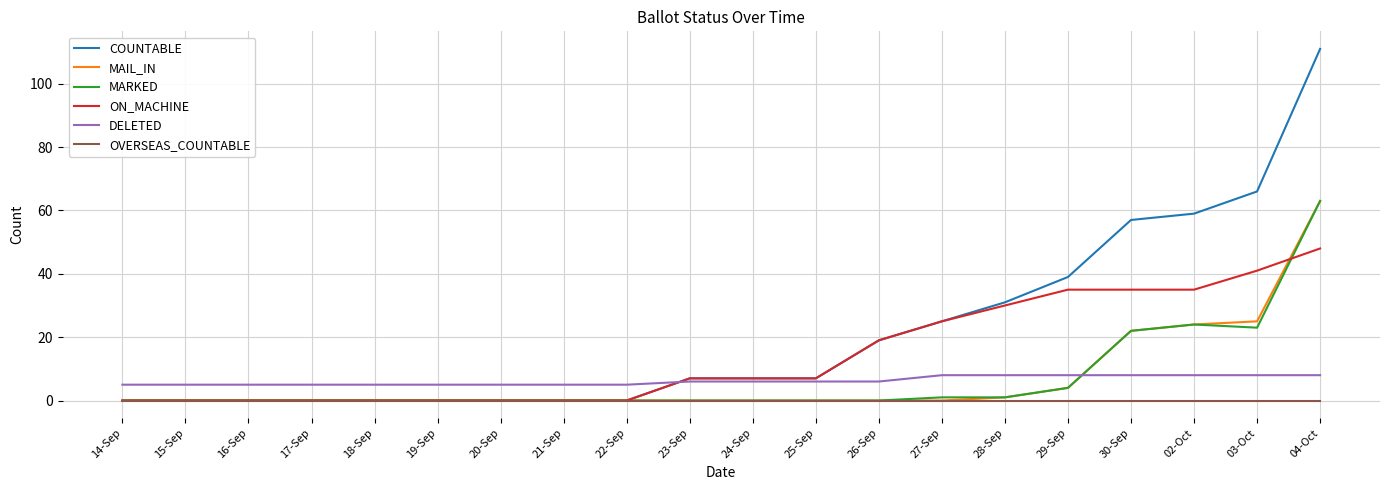

Reading left to right, what are all the values shown in this chart?

COUNTABLE: 14-Sep=0	15-Sep=0	16-Sep=0	17-Sep=0	18-Sep=0	19-Sep=0	20-Sep=0	21-Sep=0	22-Sep=0	23-Sep=7	24-Sep=7	25-Sep=7	26-Sep=19	27-Sep=25	28-Sep=31	29-Sep=39	30-Sep=57	02-Oct=59	03-Oct=66	04-Oct=111
MAIL_IN: 14-Sep=0	15-Sep=0	16-Sep=0	17-Sep=0	18-Sep=0	19-Sep=0	20-Sep=0	21-Sep=0	22-Sep=0	23-Sep=0	24-Sep=0	25-Sep=0	26-Sep=0	27-Sep=0	28-Sep=1	29-Sep=4	30-Sep=22	02-Oct=24	03-Oct=25	04-Oct=63
MARKED: 14-Sep=0	15-Sep=0	16-Sep=0	17-Sep=0	18-Sep=0	19-Sep=0	20-Sep=0	21-Sep=0	22-Sep=0	23-Sep=0	24-Sep=0	25-Sep=0	26-Sep=0	27-Sep=1	28-Sep=1	29-Sep=4	30-Sep=22	02-Oct=24	03-Oct=23	04-Oct=63
ON_MACHINE: 14-Sep=0	15-Sep=0	16-Sep=0	17-Sep=0	18-Sep=0	19-Sep=0	20-Sep=0	21-Sep=0	22-Sep=0	23-Sep=7	24-Sep=7	25-Sep=7	26-Sep=19	27-Sep=25	28-Sep=30	29-Sep=35	30-Sep=35	02-Oct=35	03-Oct=41	04-Oct=48
DELETED: 14-Sep=5	15-Sep=5	16-Sep=5	17-Sep=5	18-Sep=5	19-Sep=5	20-Sep=5	21-Sep=5	22-Sep=5	23-Sep=6	24-Sep=6	25-Sep=6	26-Sep=6	27-Sep=8	28-Sep=8	29-Sep=8	30-Sep=8	02-Oct=8	03-Oct=8	04-Oct=8
OVERSEAS_COUNTABLE: 14-Sep=0	15-Sep=0	16-Sep=0	17-Sep=0	18-Sep=0	19-Sep=0	20-Sep=0	21-Sep=0	22-Sep=0	23-Sep=0	24-Sep=0	25-Sep=0	26-Sep=0	27-Sep=0	28-Sep=0	29-Sep=0	30-Sep=0	02-Oct=0	03-Oct=0	04-Oct=0